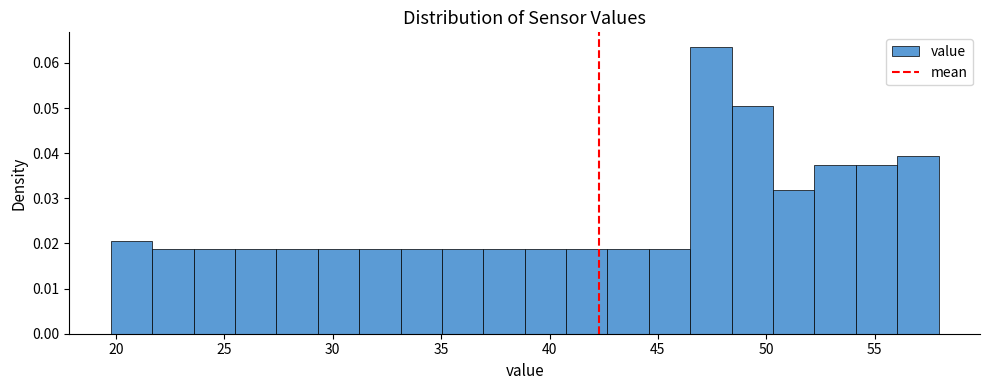

Around what value on the x-axis is the tallest bar? Give the approximate position of its centre, as read against the axis.

47.5